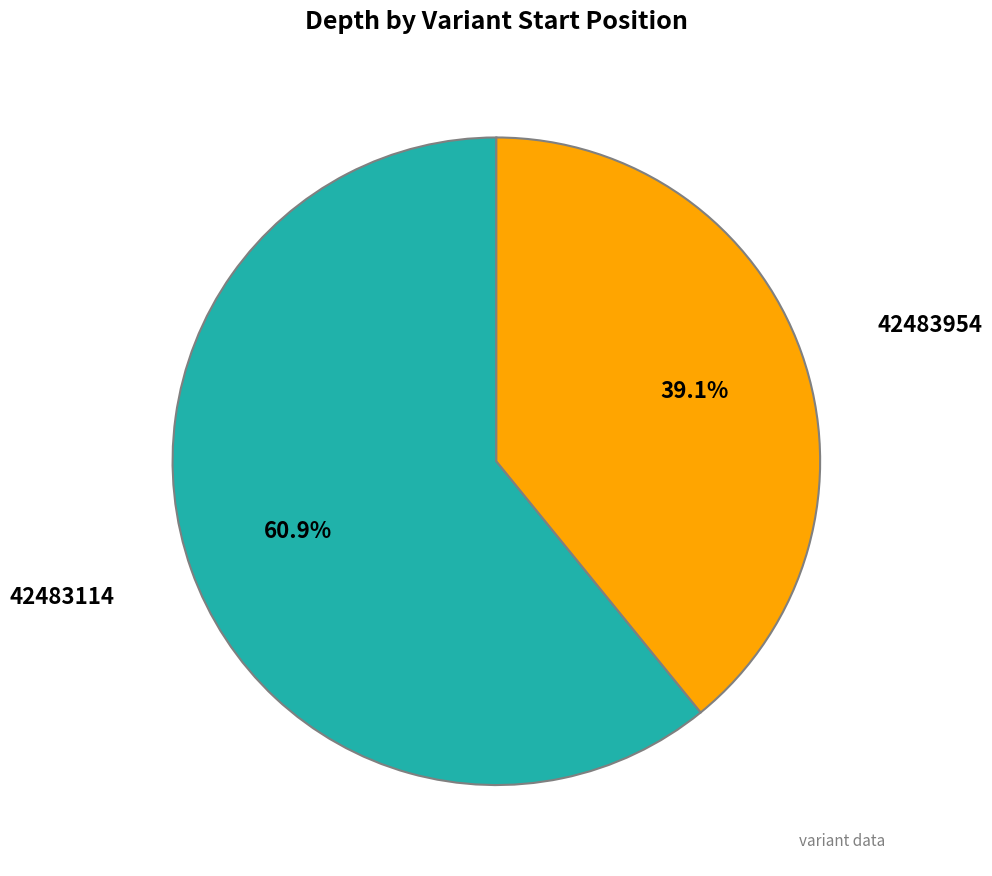

Which has a higher value, 42483114 or 42483954?

42483114